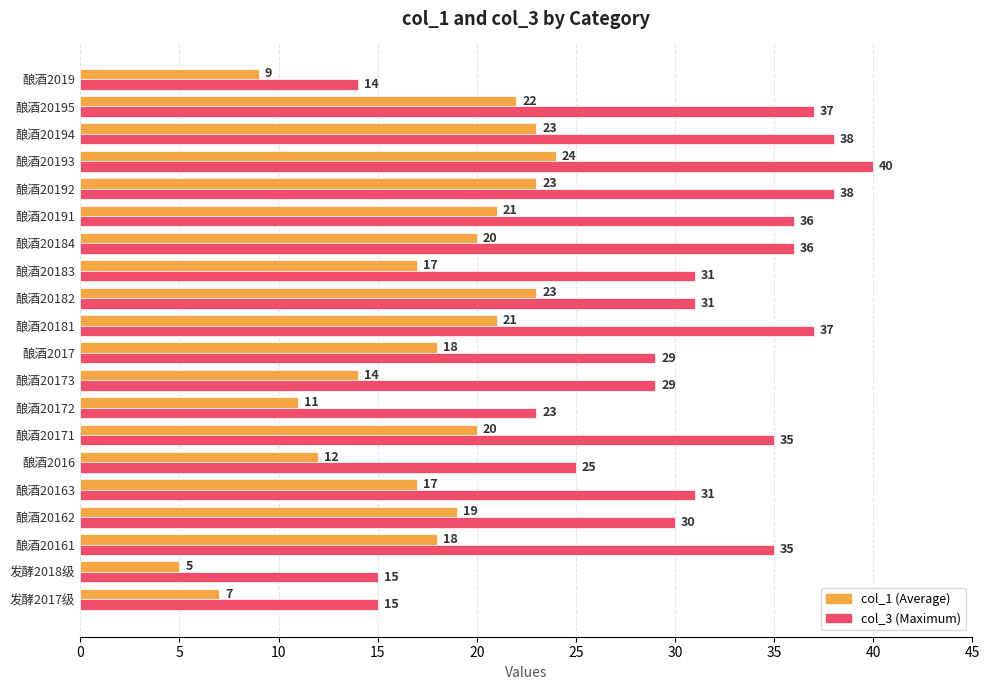

Where is col_3 (Maximum) nearest to the value 27?

酿酒2016